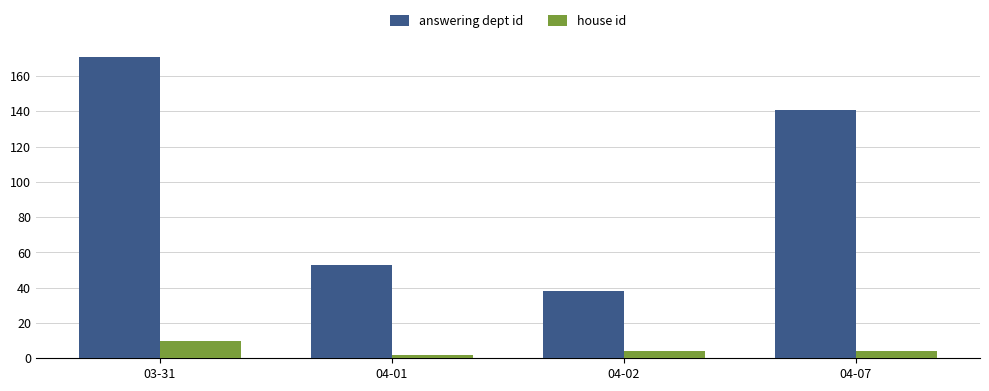

Does the chart contain any negative values?

No